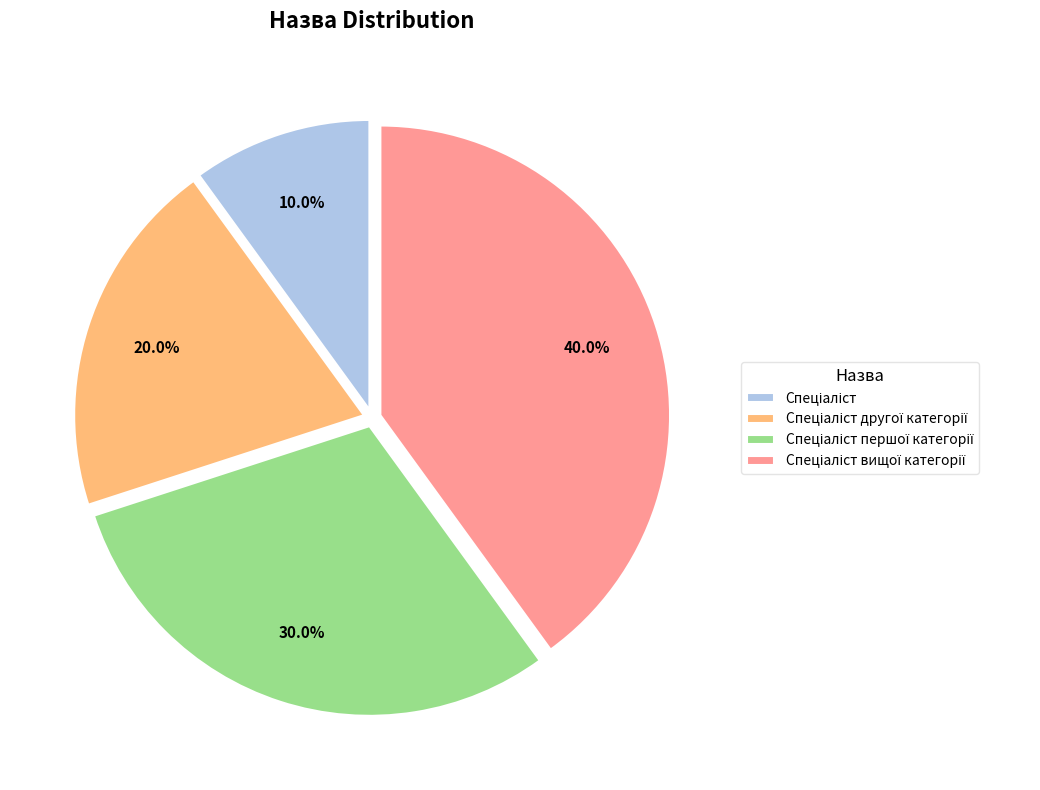

Is there a majority slice in this chart?

No